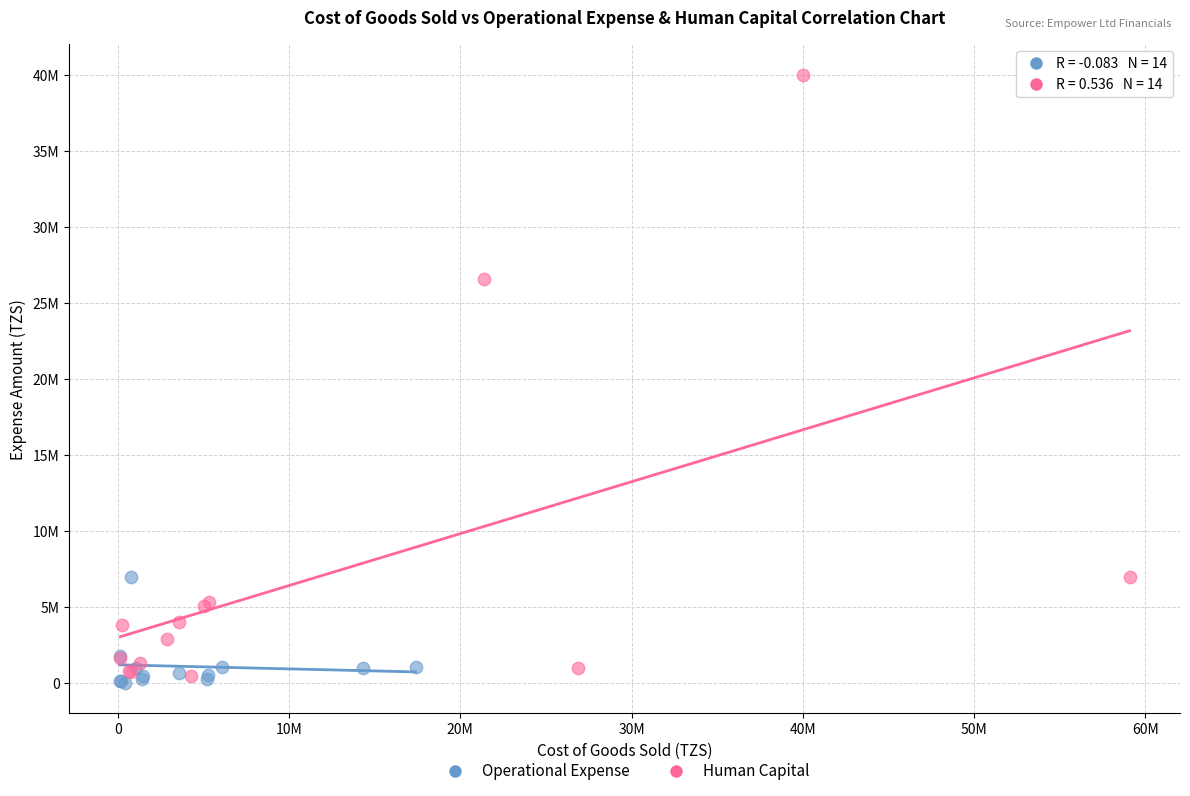

Which series has the largest Y range (max minus min)?

Human Capital